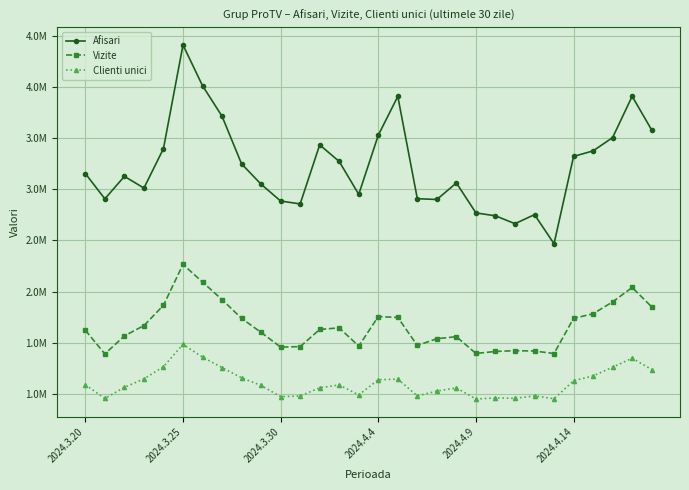

True or false: Clienti unici and Afisari intersect in this chart.

False